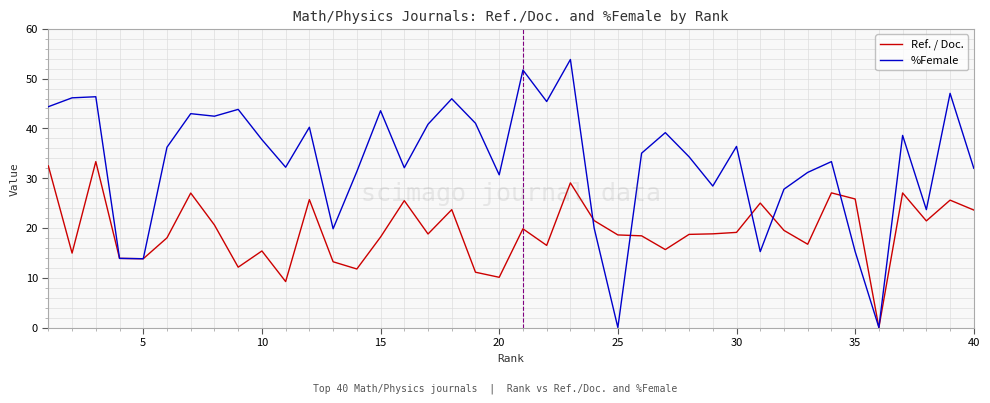

Which series has the largest total across all categories?

%Female